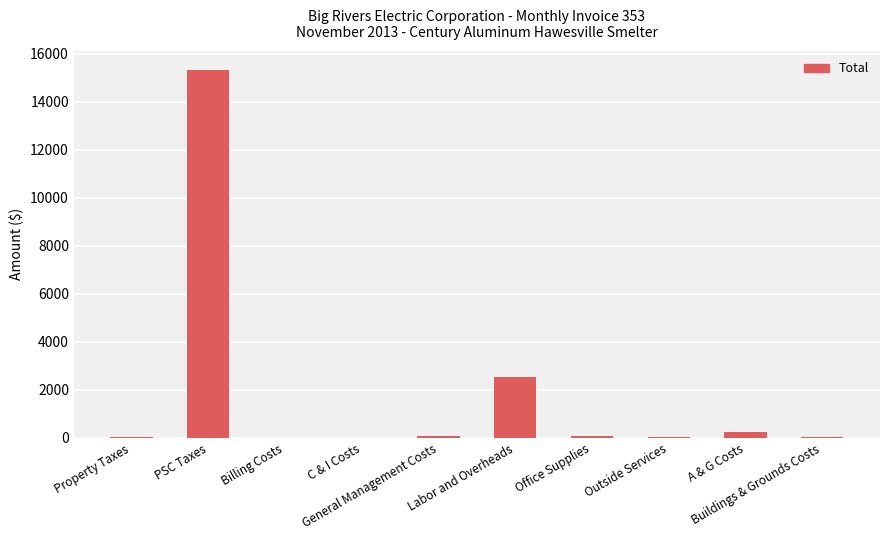

What is the sum of all values?

18342.4